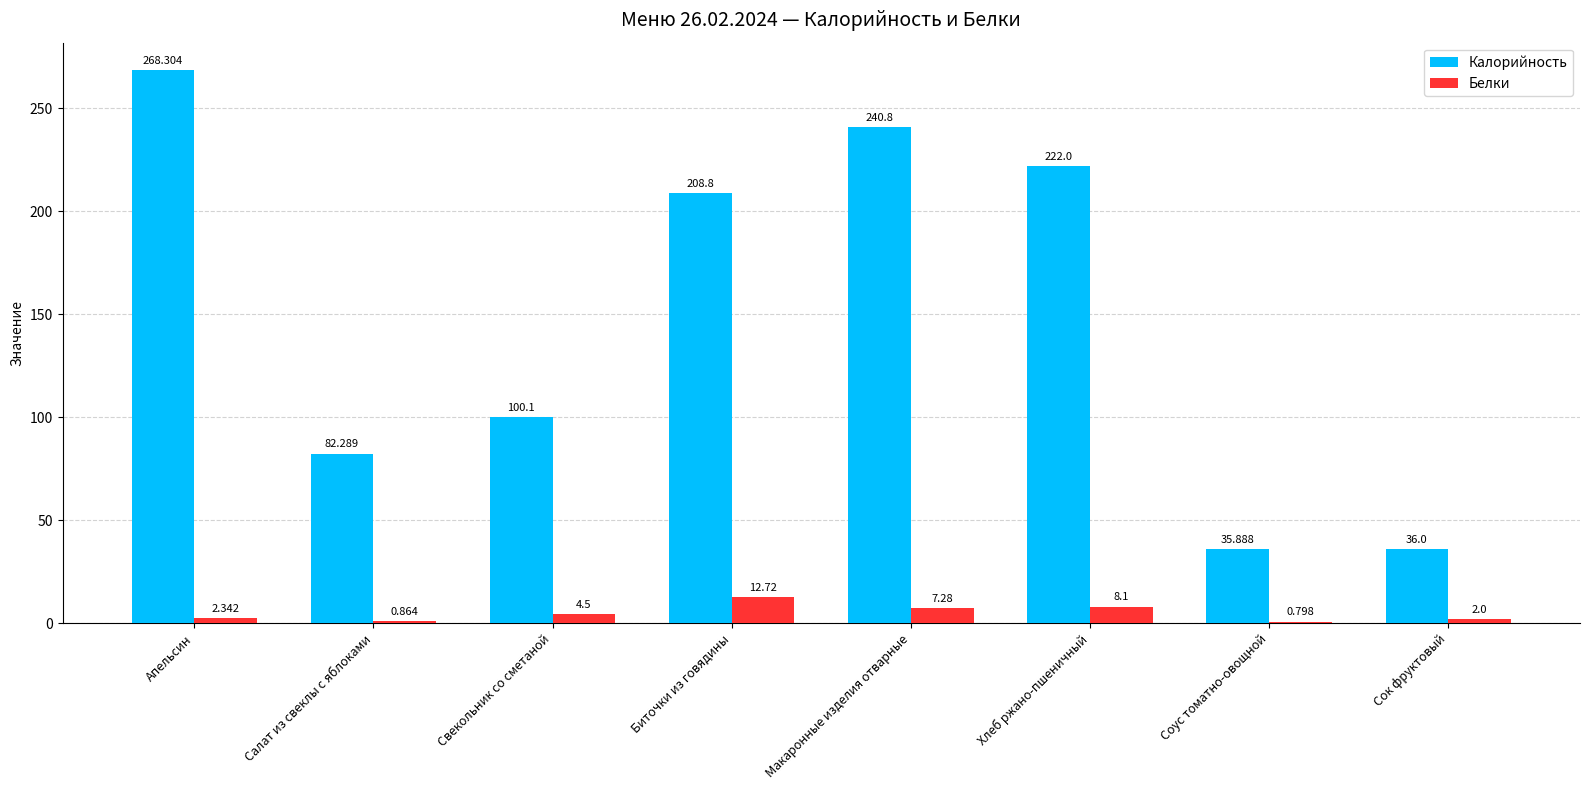

Between Соус томатно-овощной and Сок фруктовый, which series saw the biggest shift?

Белки